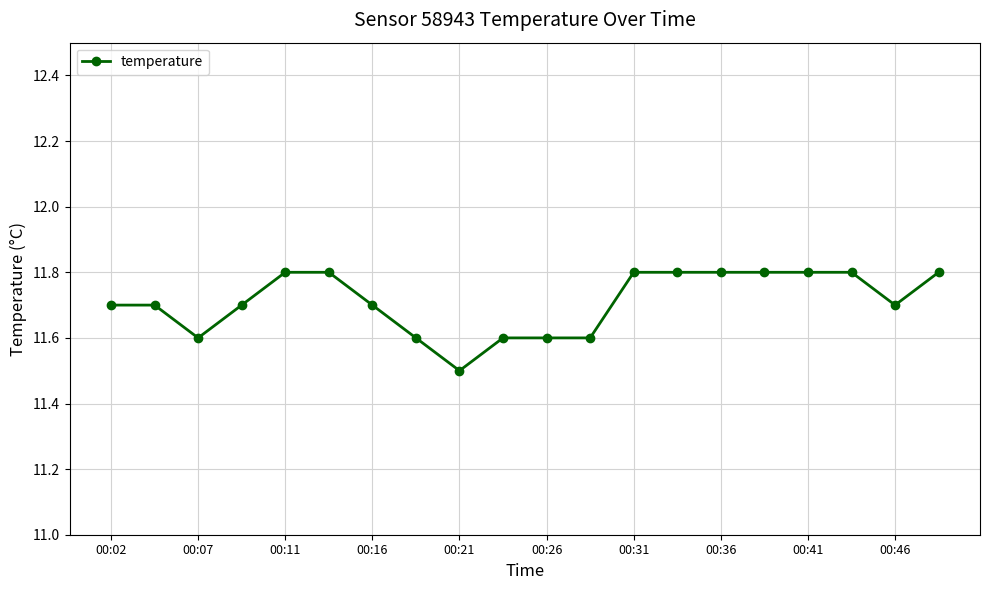

What is the greatest value displayed?

11.8